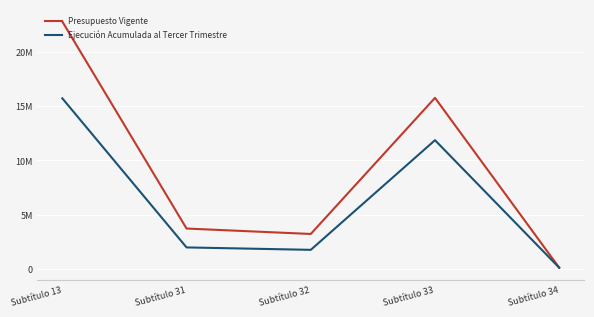

Reading left to right, extract all data points from this chart.

Presupuesto Vigente: Subtítulo 13=22796341	Subtítulo 31=3715286	Subtítulo 32=3215000	Subtítulo 33=15761214	Subtítulo 34=104841
Ejecución Acumulada al Tercer Trimestre: Subtítulo 13=15718264	Subtítulo 31=1975354	Subtítulo 32=1751746	Subtítulo 33=11858740	Subtítulo 34=104840